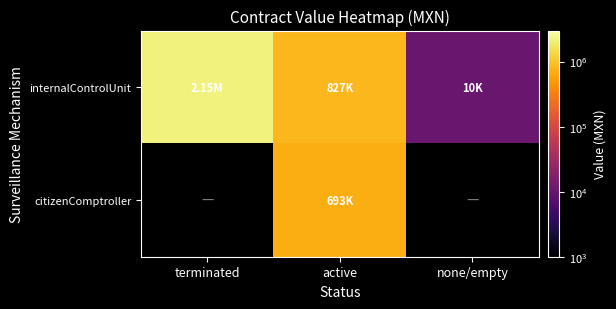

At how many categories does at least one series exceed 1321173?

1